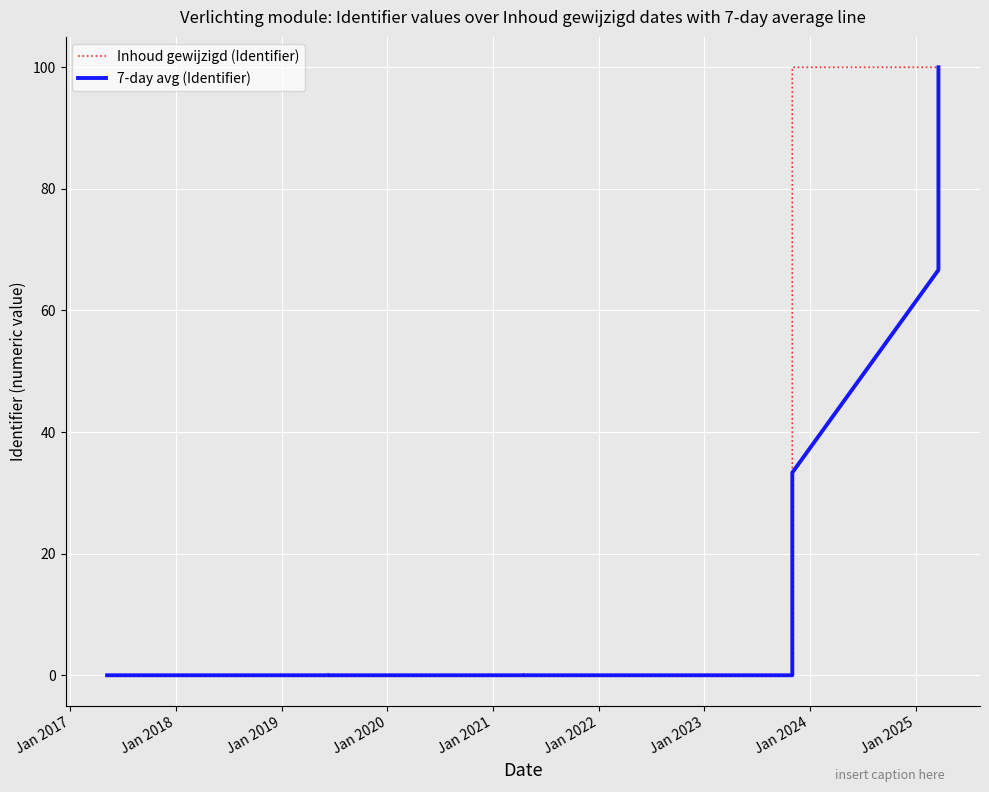

True or false: 7-day avg (Identifier) and Inhoud gewijzigd (Identifier) intersect in this chart.

False